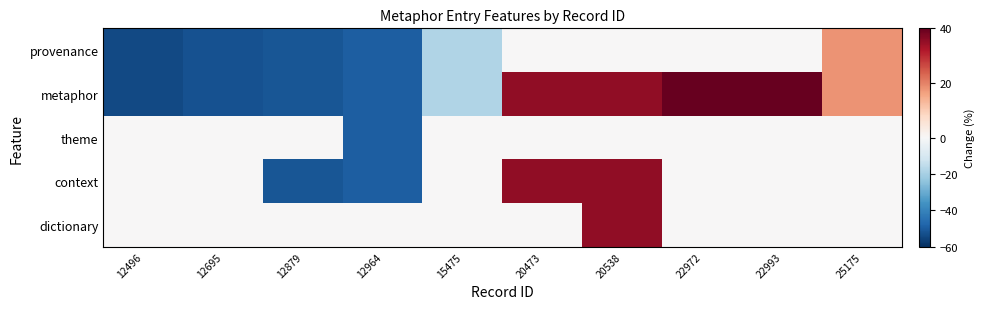

How many distinct data groups are displayed?

5